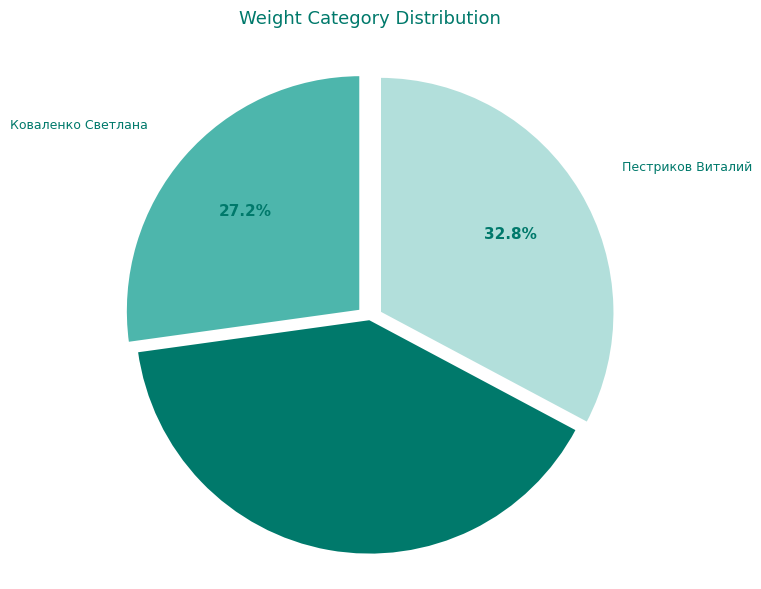

How many slices are in this pie chart?

3